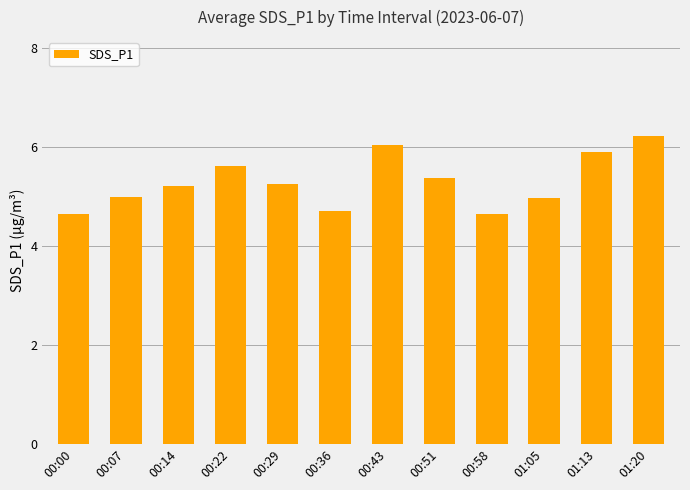

What is the minimum value shown in the chart?

4.7